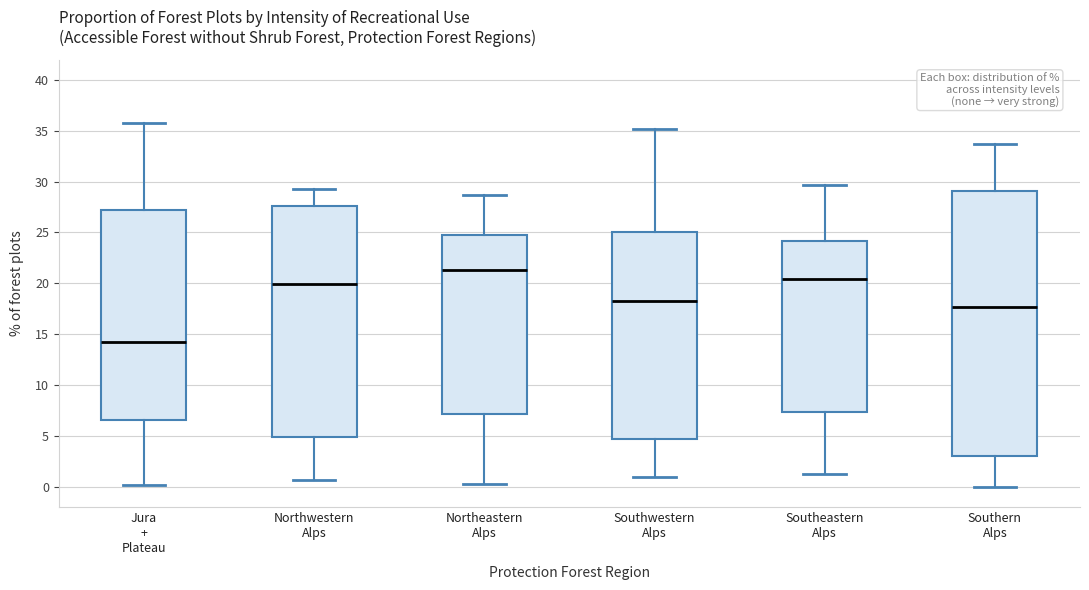

Where is the lower edge of the box for Southern Alps on the y-axis? The values are not printed on the chart, so give them approximately, as read against the axis.

3.0